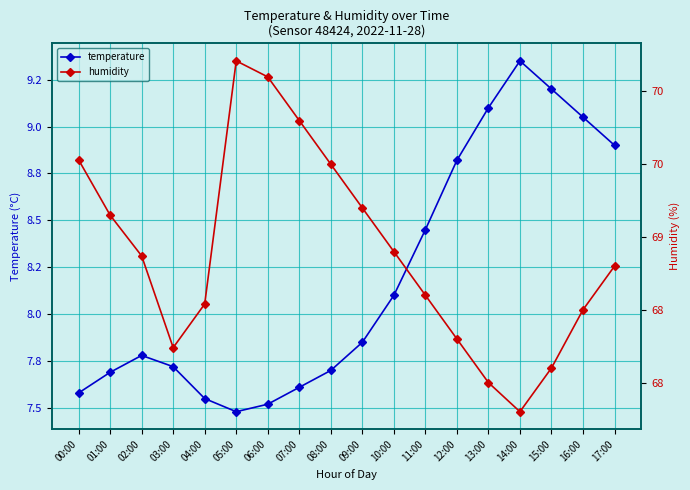

How many lines are shown in the chart?

2